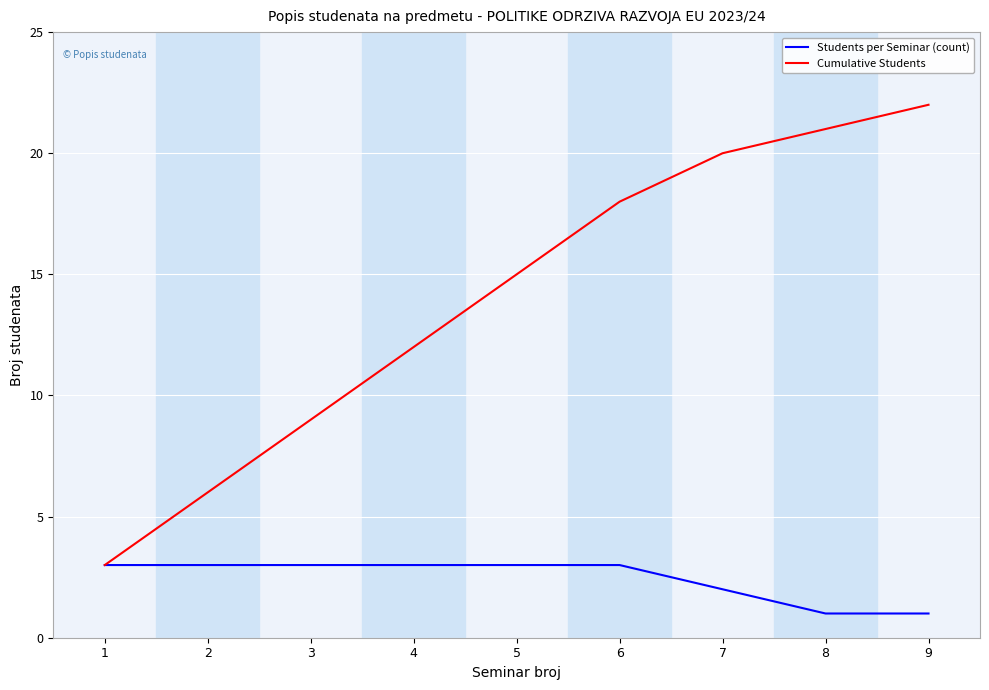

Reading left to right, list all the values displayed in this chart.

Students per Seminar (count): 3	3	3	3	3	3	2	1	1
Cumulative Students: 3	6	9	12	15	18	20	21	22